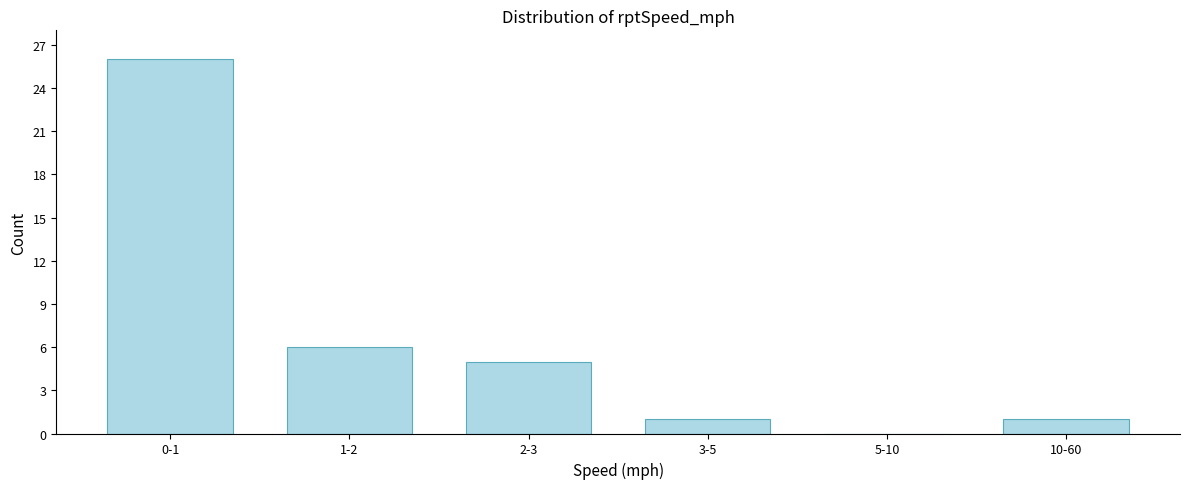

Reading left to right, transcribe all the data shown in this chart.

0-1=26	1-2=6	2-3=5	3-5=1	5-10=0	10-60=1